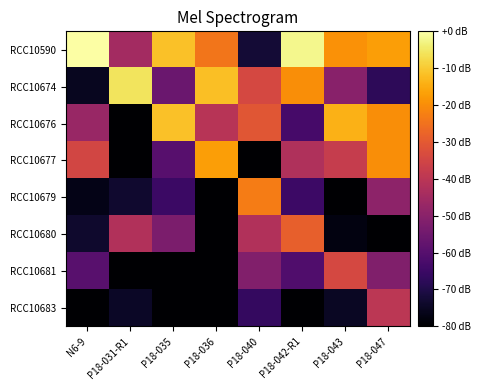

Which series has the largest total across all categories?

RCC10590